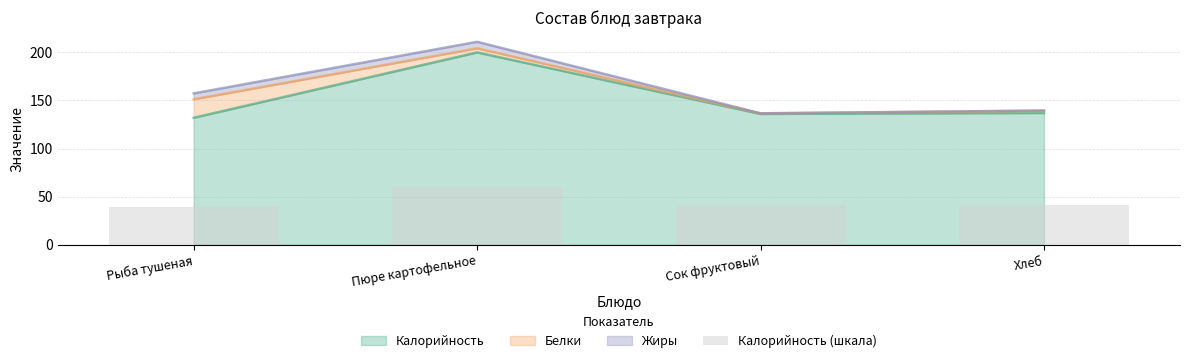

At which label is the value closest to 49?

Хлеб